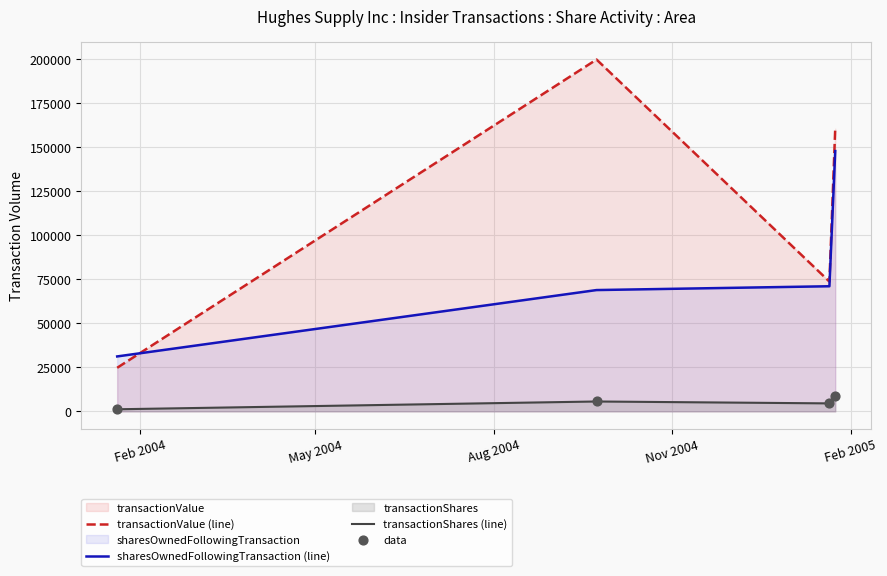

Which series contains the highest Y value?

transactionValue (line)